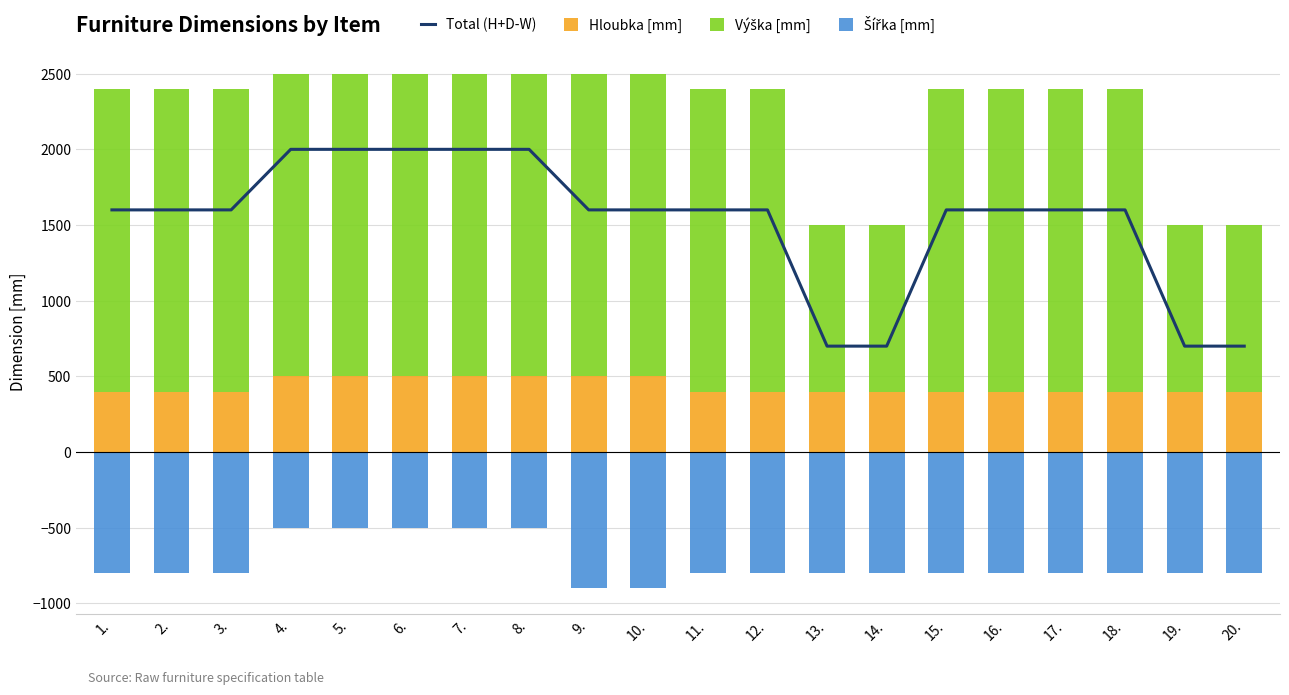

What are all the series names shown in the legend?

Total (H+D-W), Hloubka [mm], Výška [mm], Šířka [mm]